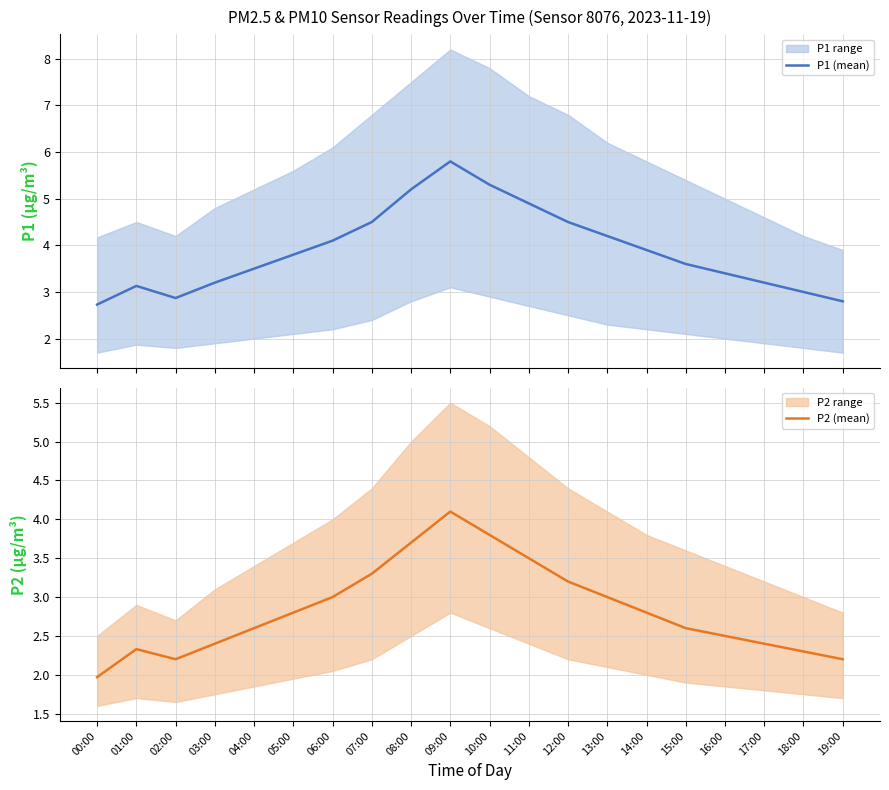

True or false: P1 (mean) and P2 (mean) cross at least once.

False